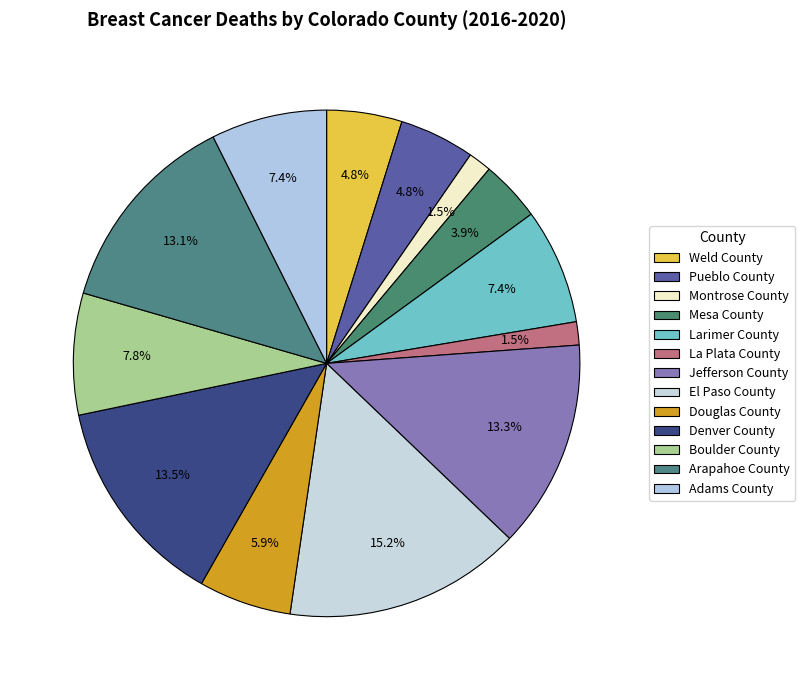

Does Weld County represent more than half of the total?

No